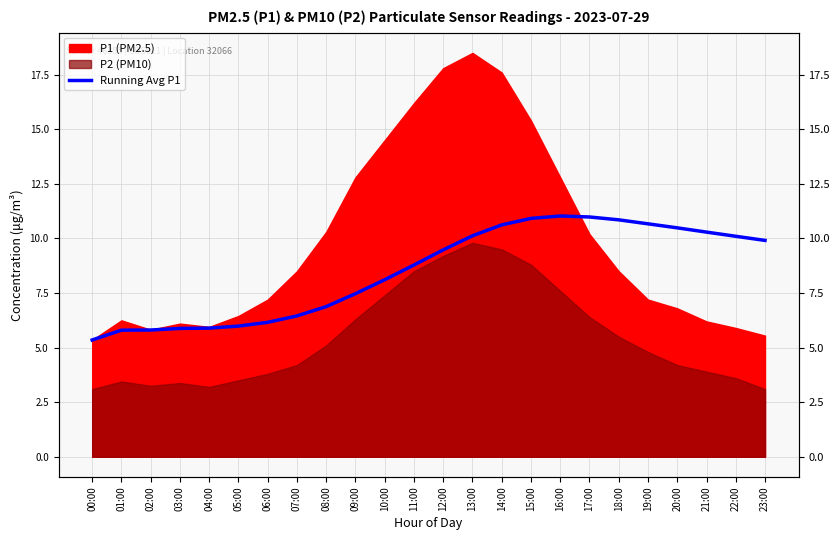

What position from the right is 02:00?

22